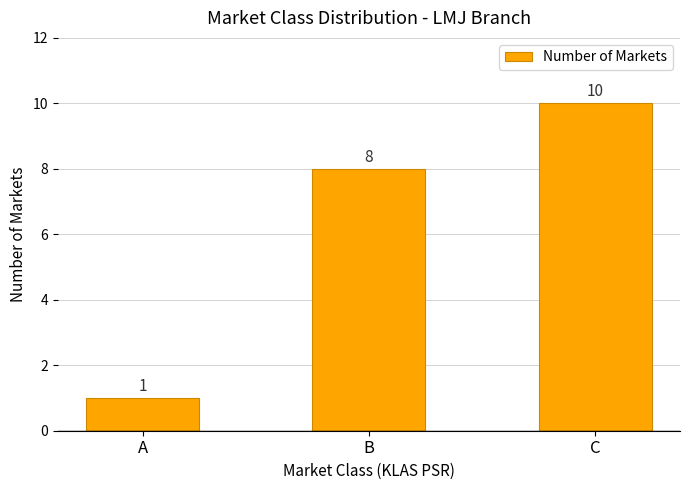

Count the number of categories in the chart.

3